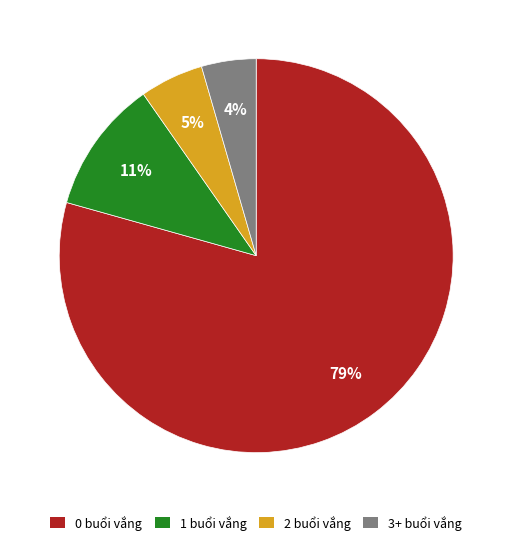

Count the number of slices in the pie.

4